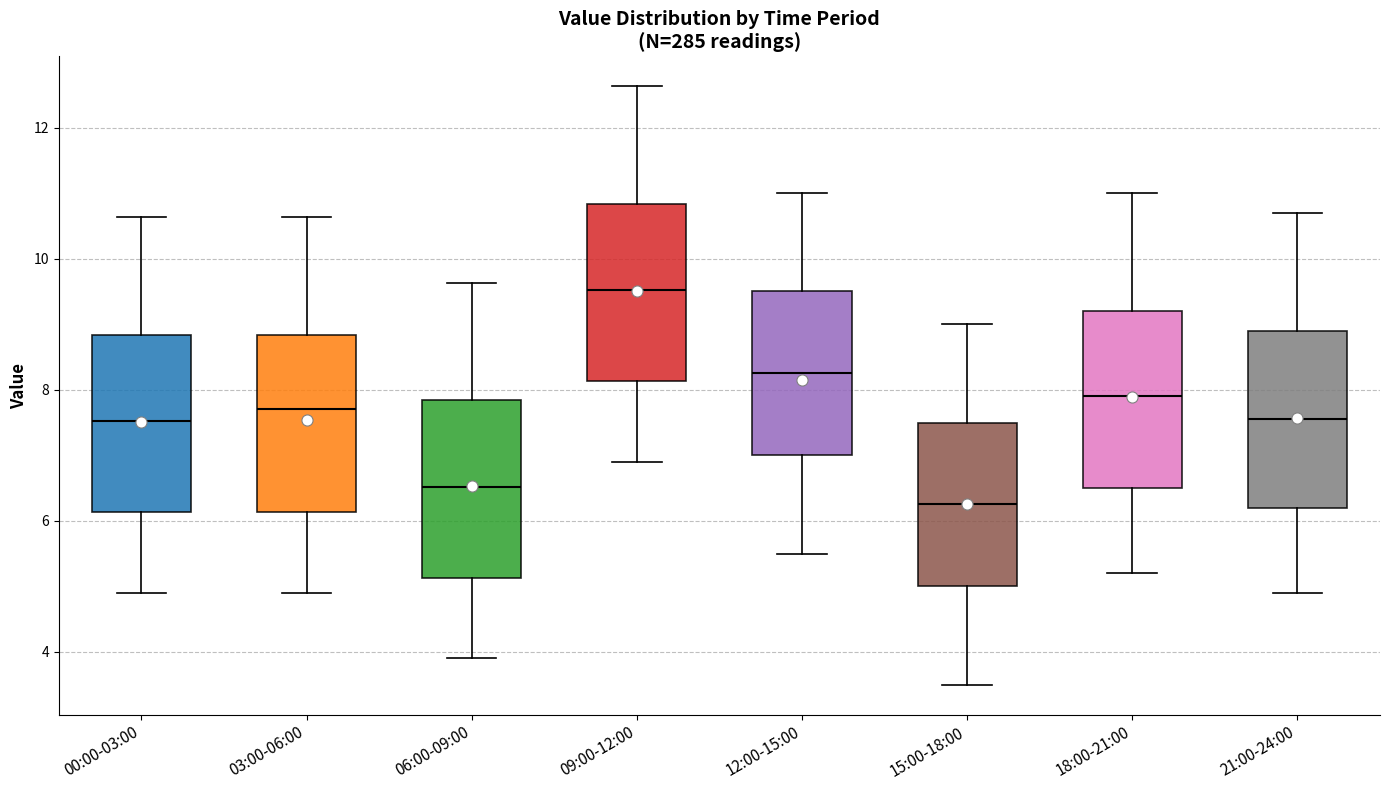

Reading left to right, read every box against the y-axis: the position of its median line, the range the box covers, and the ends of its whiskers. The values are not printed on the chart, so give them approximately, as read against the axis.

00:00-03:00: median 7.6, box 6.2 to 8.8, whiskers 5.0 to 10.6
03:00-06:00: median 7.8, box 6.2 to 8.8, whiskers 5.0 to 10.6
06:00-09:00: median 6.6, box 5.2 to 7.8, whiskers 4.0 to 9.6
09:00-12:00: median 9.6, box 8.2 to 10.8, whiskers 7.0 to 12.6
12:00-15:00: median 8.2, box 7.0 to 9.6, whiskers 5.6 to 11.0
15:00-18:00: median 6.2, box 5.0 to 7.6, whiskers 3.6 to 9.0
18:00-21:00: median 8.0, box 6.6 to 9.2, whiskers 5.2 to 11.0
21:00-24:00: median 7.6, box 6.2 to 9.0, whiskers 5.0 to 10.8